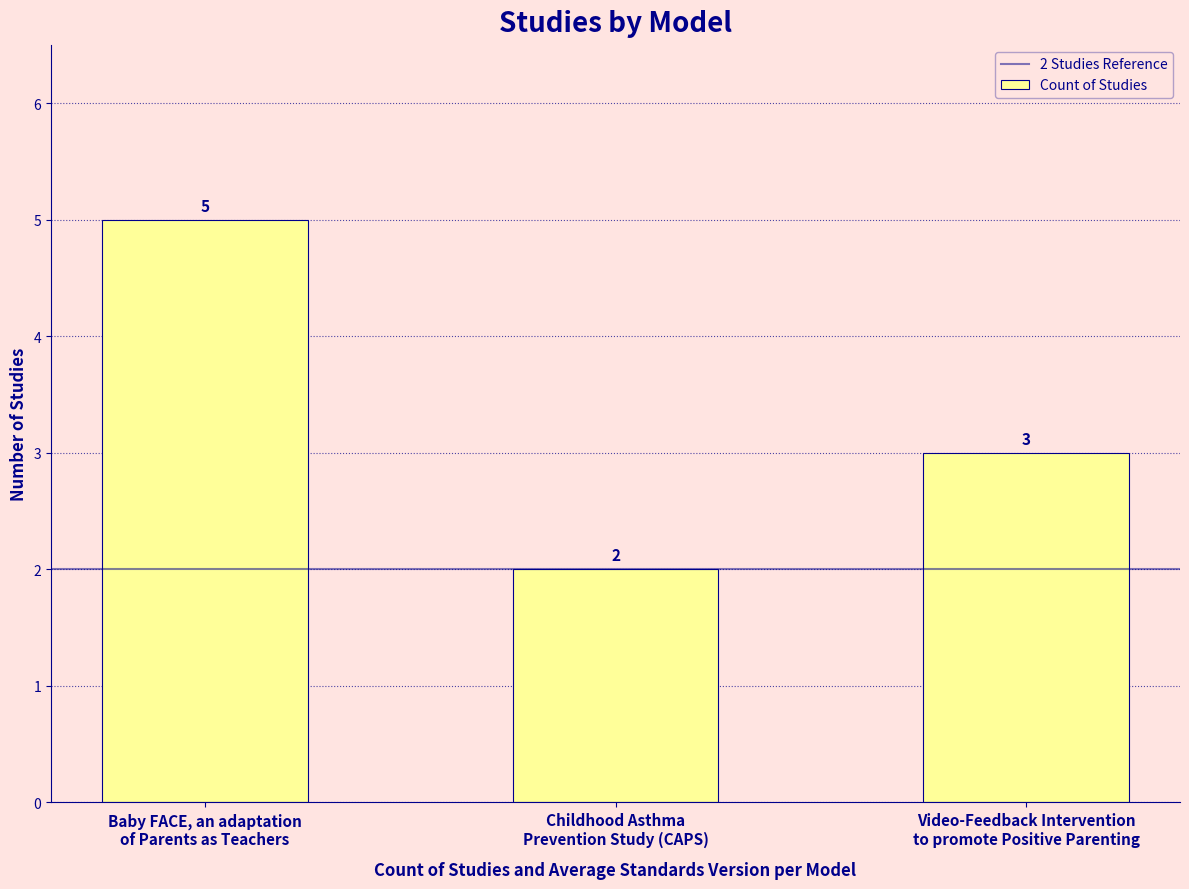

What is the value of the 1st bar from the left?

5